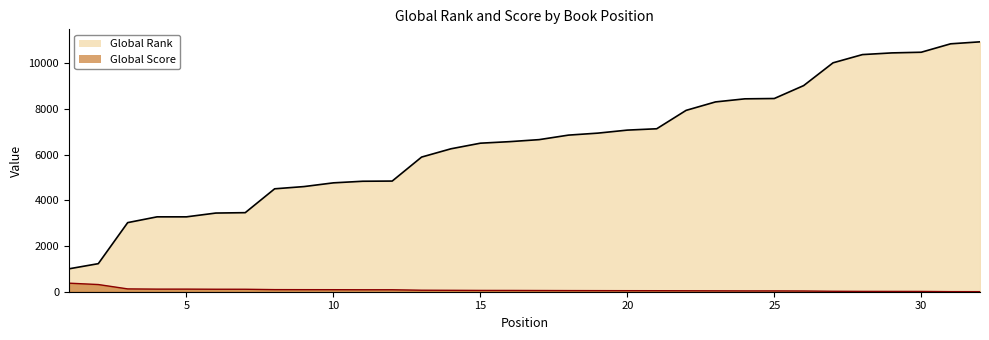

What is the smallest value displayed?

3